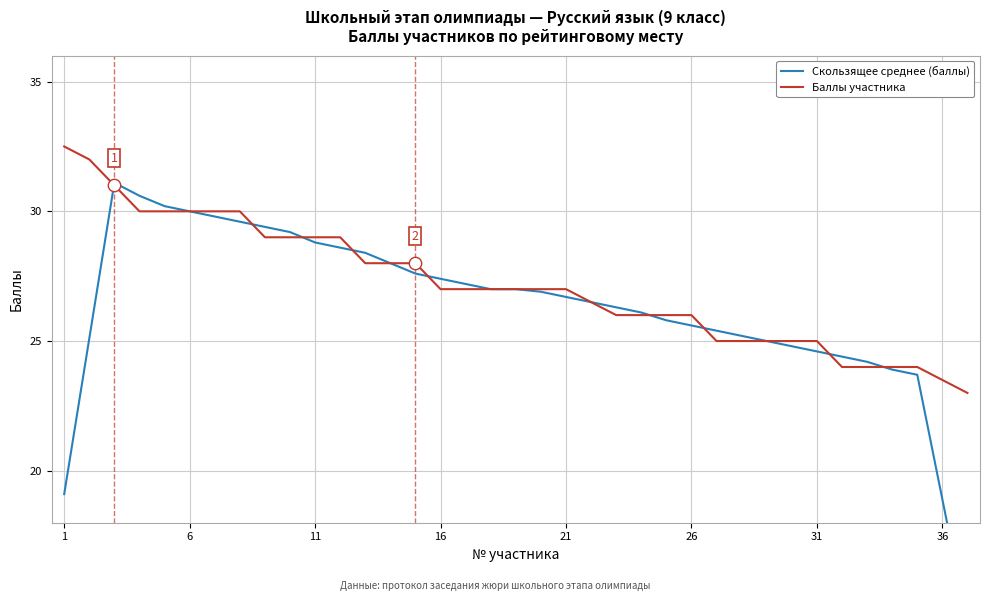

What is the maximum value for Баллы участника?

32.5